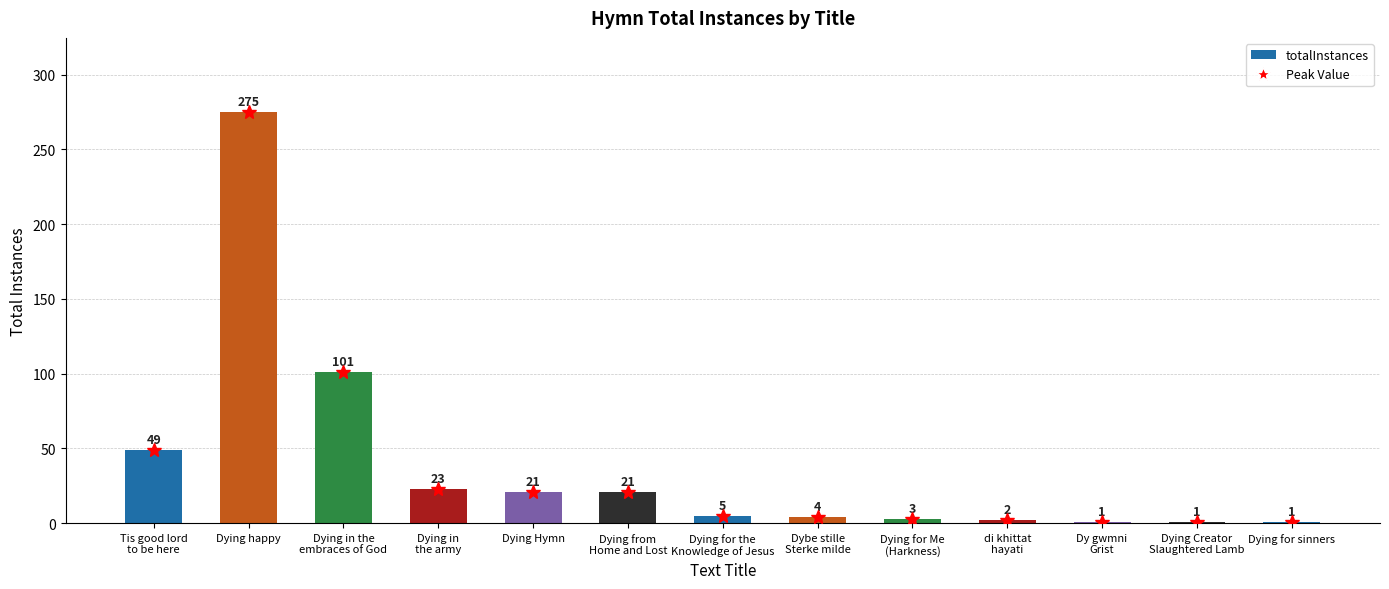

What is the difference between the maximum and minimum values?

274